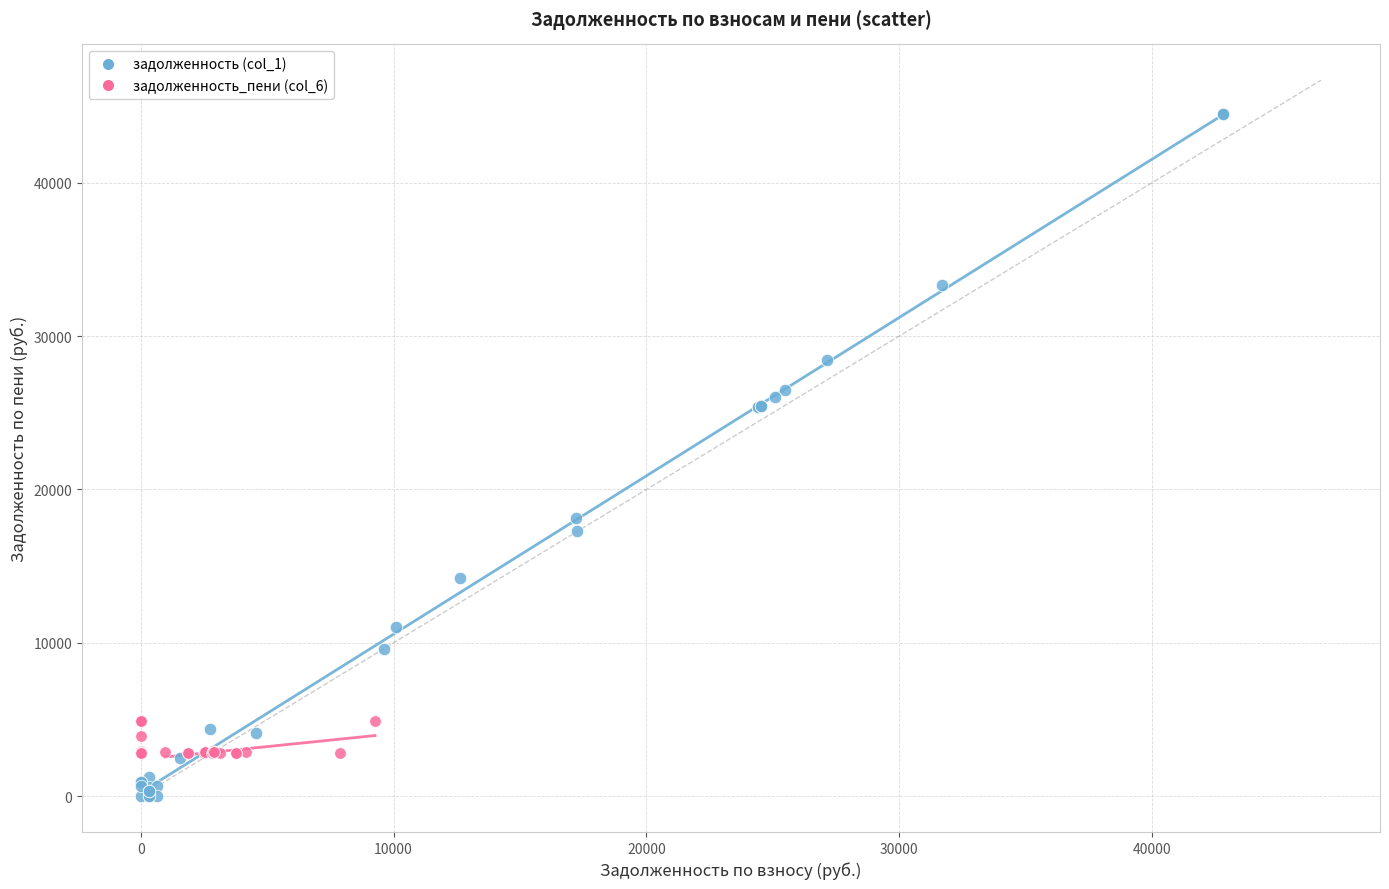

Which series contains the lowest Y value?

задолженность (col_1)